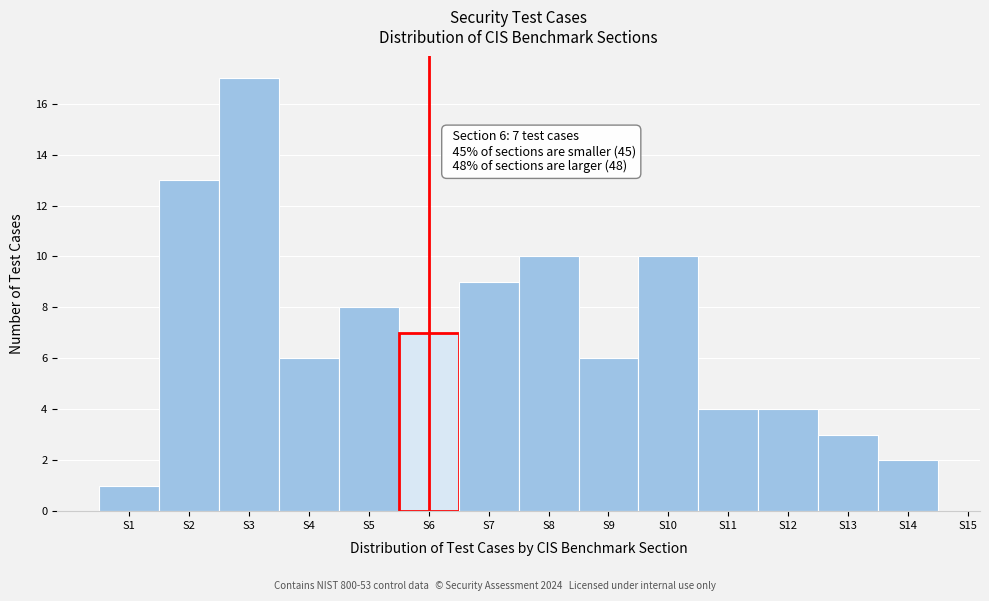

Which range on the x-axis has the tallest bar?

2.5 to 3.5